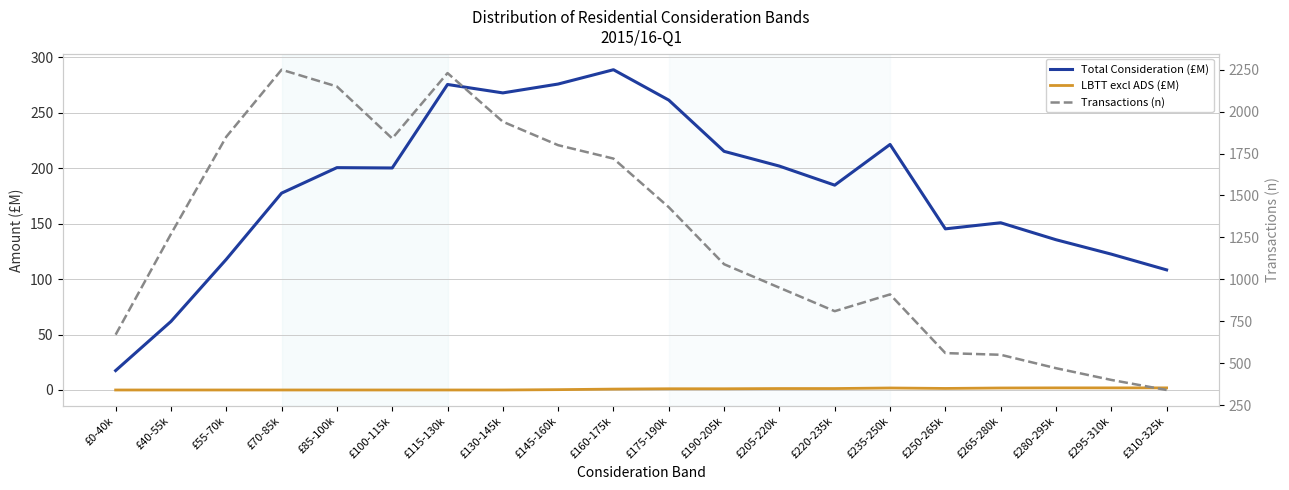

At £280-295k, list the series in order from smallest to largest.

LBTT excl ADS (£M), Total Consideration (£M), Transactions (n)